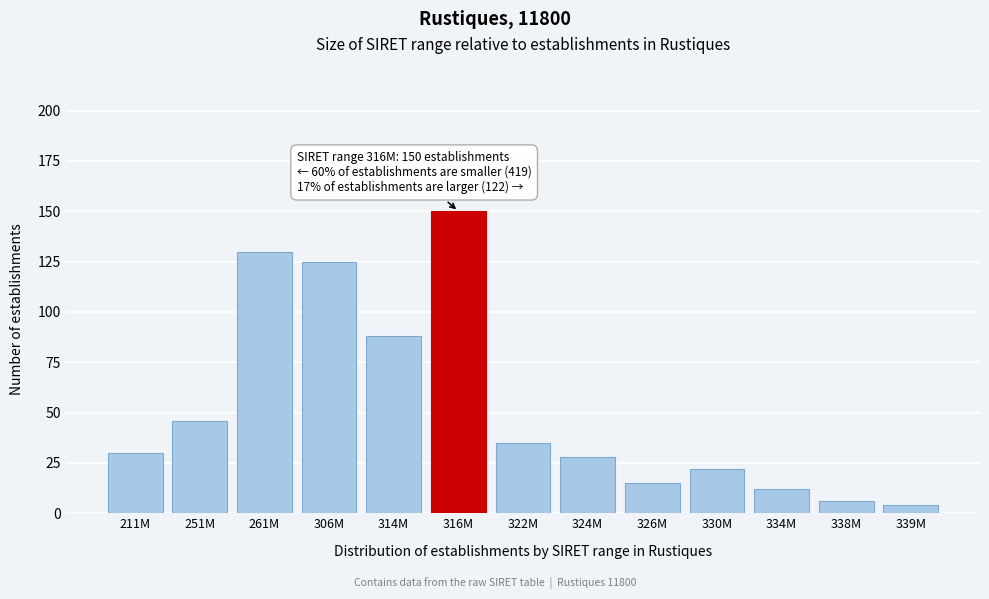

Reading left to right, what are all the values shown in this chart?

211M=30	251M=46	261M=130	306M=125	314M=88	316M=150	322M=35	324M=28	326M=15	330M=22	334M=12	338M=6	339M=4